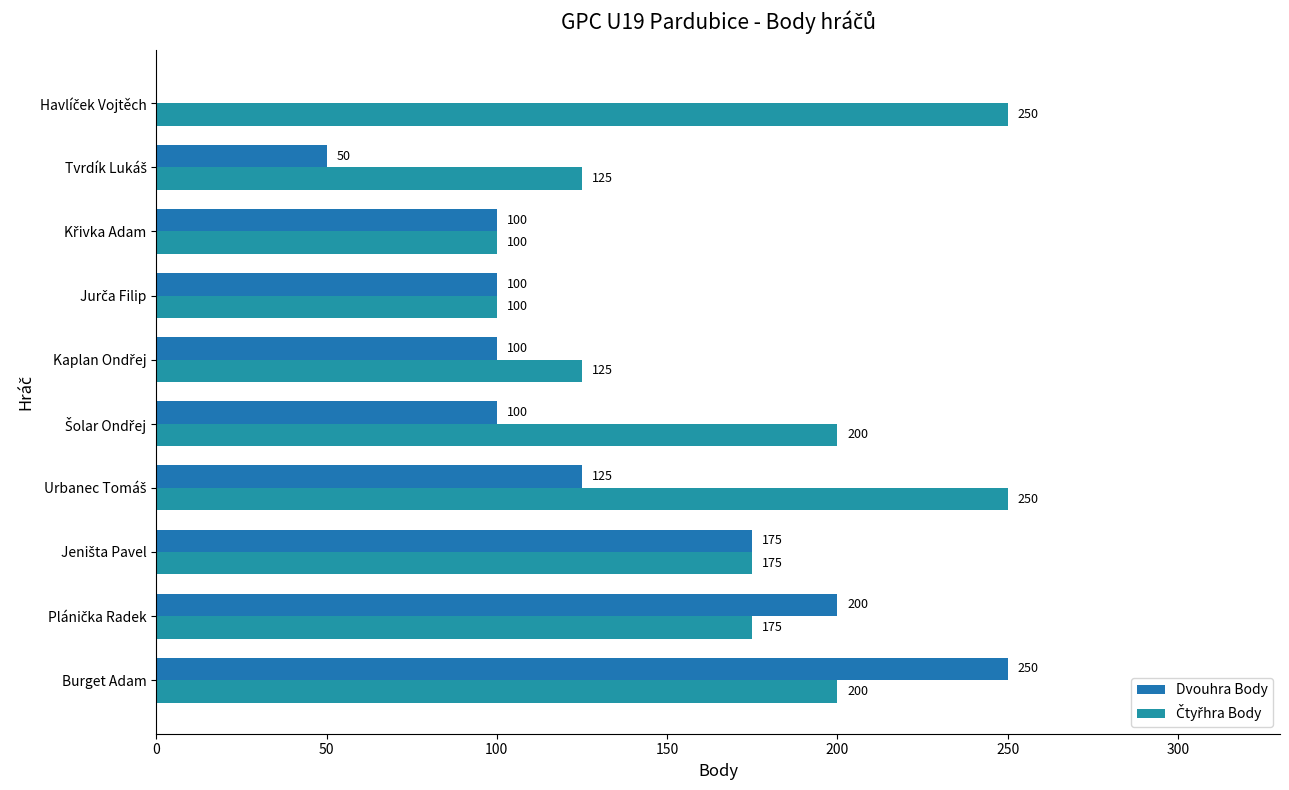

How many Čtyřhra Body values are between 125 and 200?

6